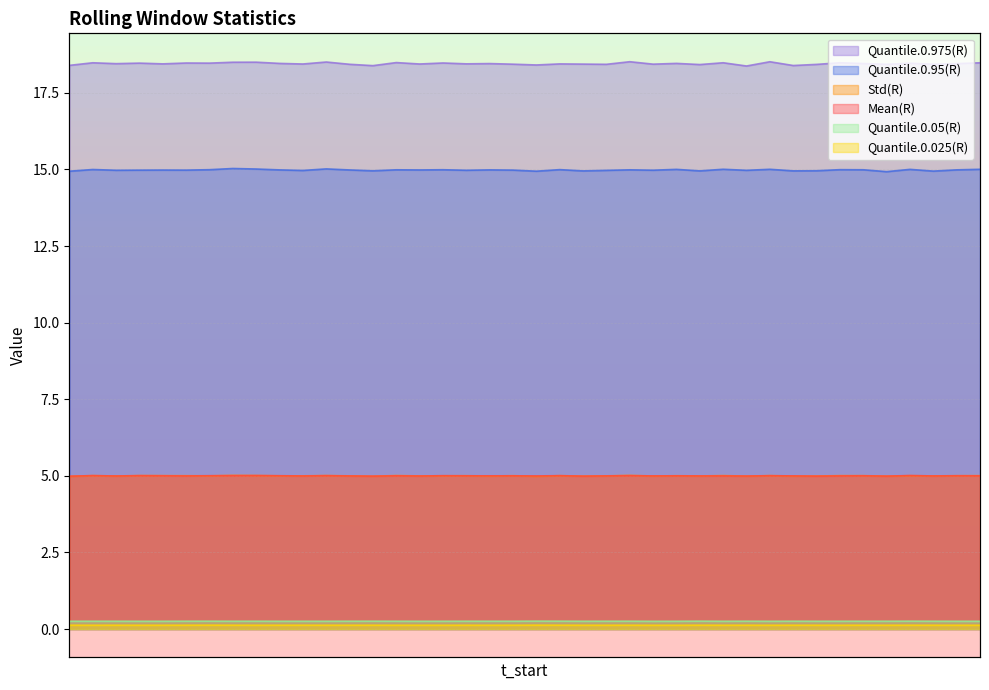

Which series has the largest total across all categories?

Quantile.0.975(R)